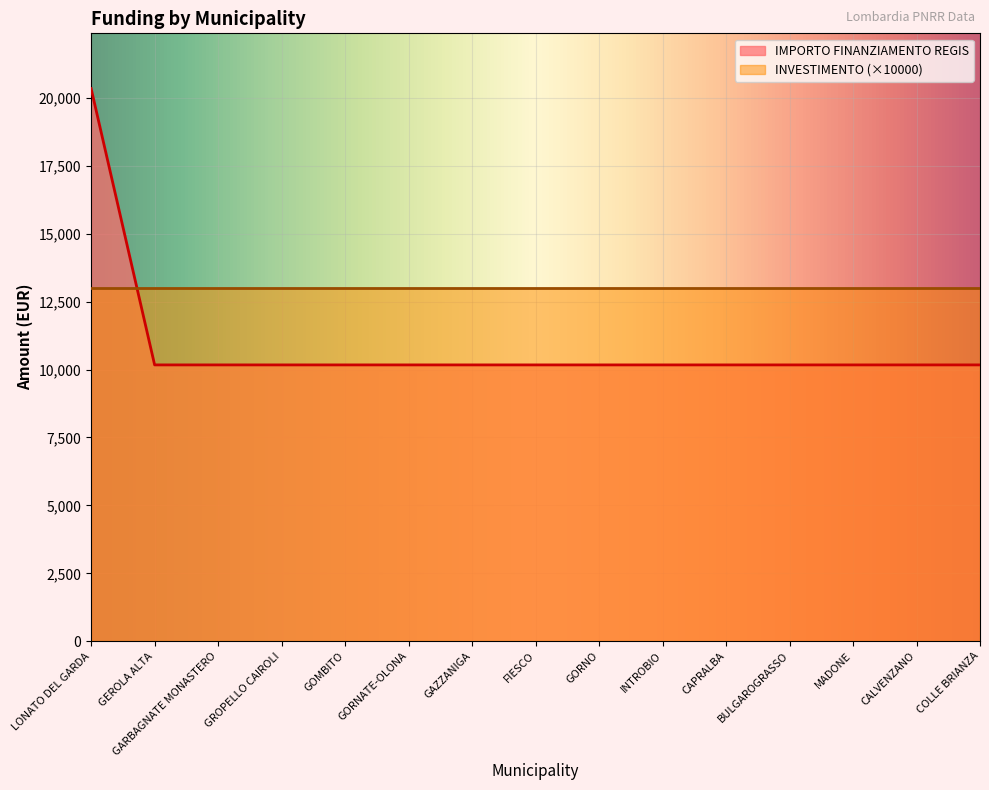

Reading left to right, list all the values displayed in this chart.

LONATO DEL GARDA=20344	GEROLA ALTA=10172	GARBAGNATE MONASTERO=10172	GROPELLO CAIROLI=10172	GOMBITO=10172	GORNATE-OLONA=10172	GAZZANIGA=10172	FIESCO=10172	GORNO=10172	INTROBIO=10172	CAPRALBA=10172	BULGAROGRASSO=10172	MADONE=10172	CALVENZANO=10172	COLLE BRIANZA=10172